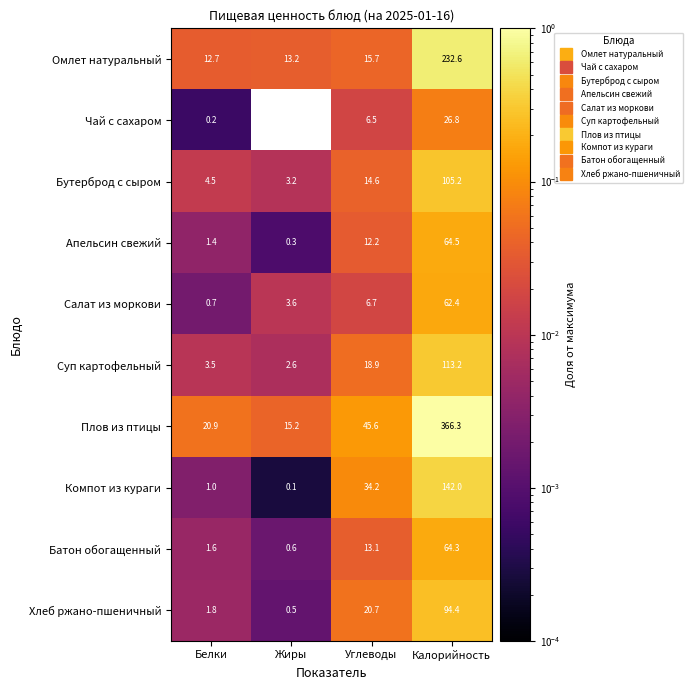

Where is Суп картофельный nearest to the value 57?

Углеводы